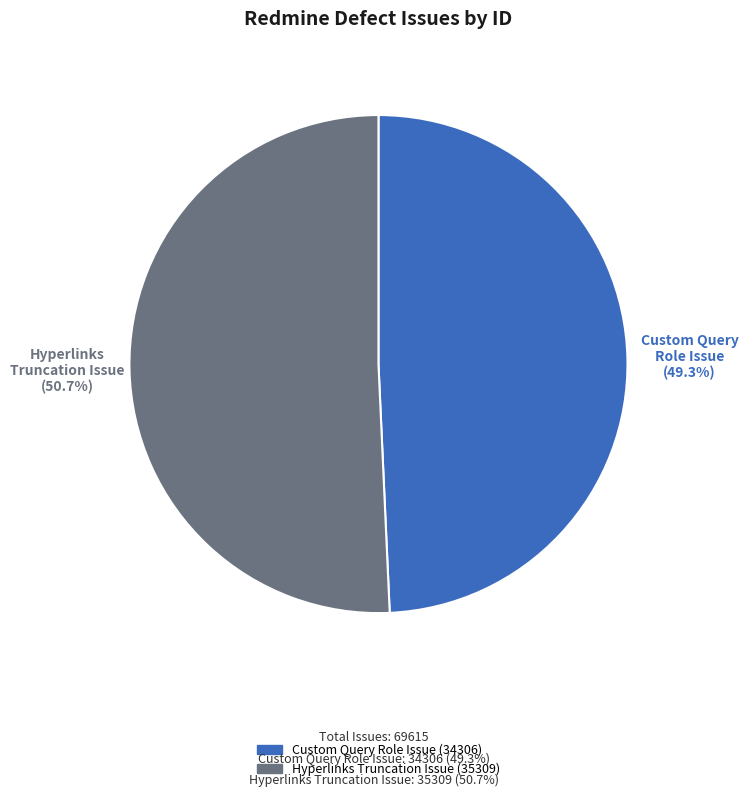

Is there a majority slice in this chart?

Yes